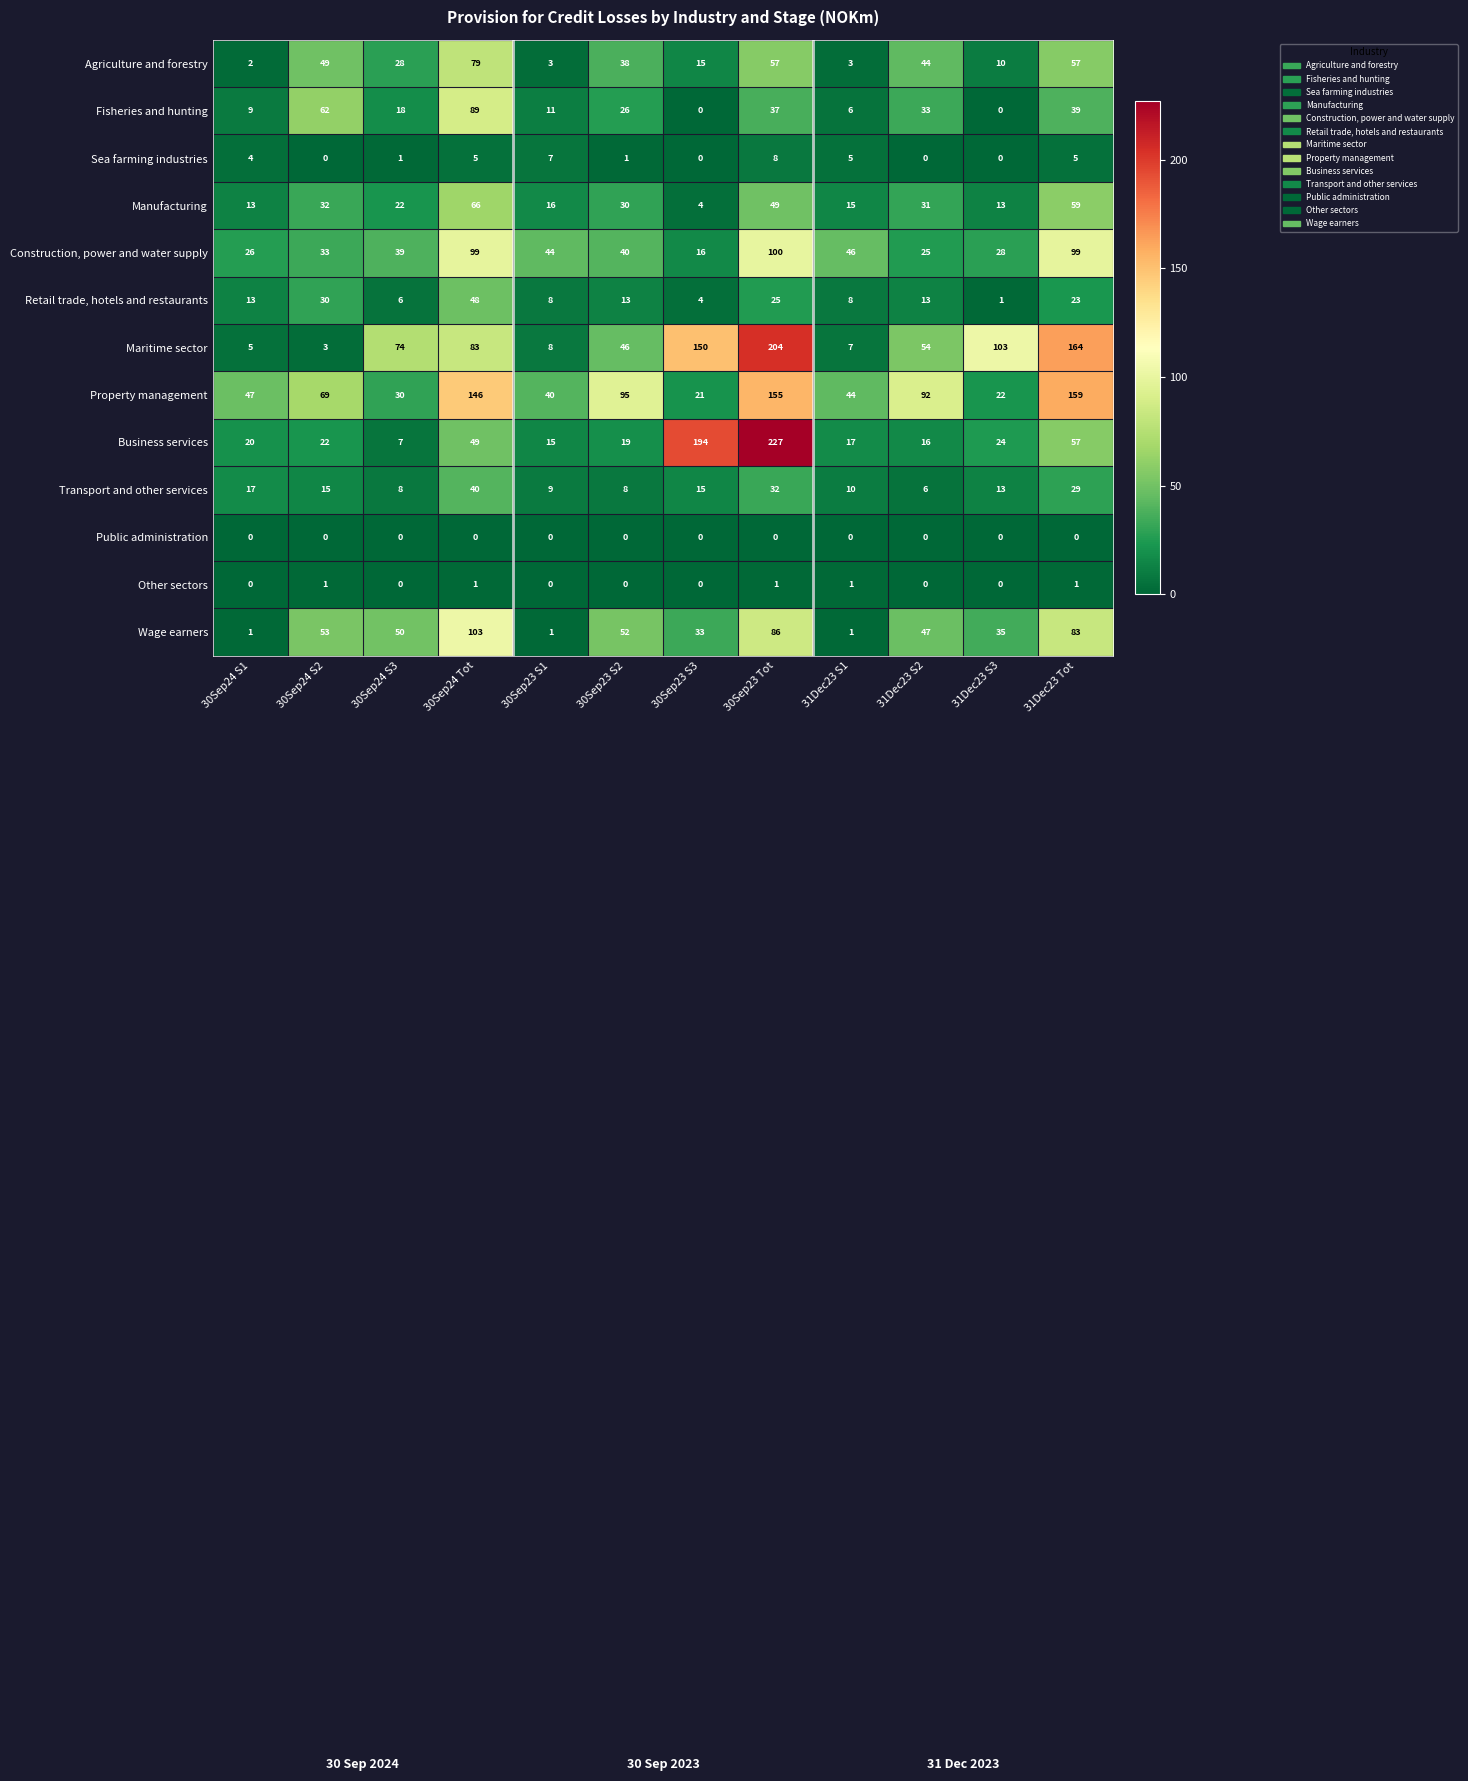

What is the average value of the Transport and other services series?

17